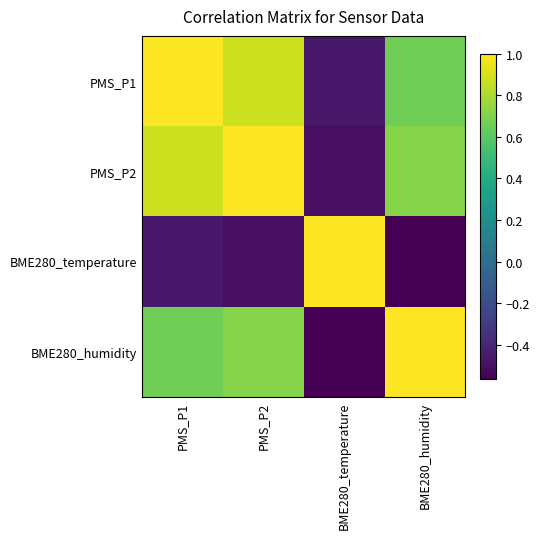

At BME280_humidity, list the series in order from smallest to largest.

BME280_temperature, PMS_P1, PMS_P2, BME280_humidity